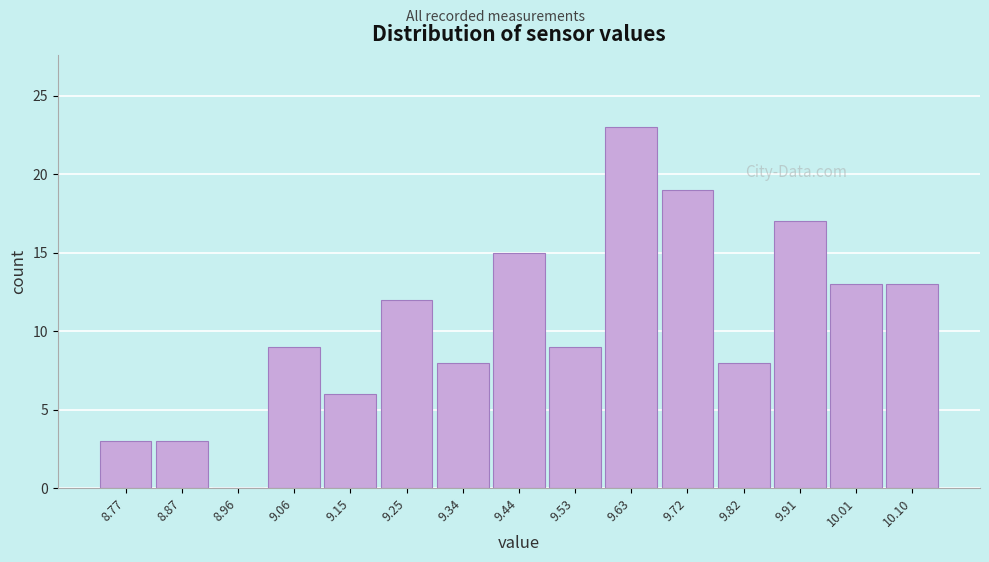

Reading right to left, what are all the values shown in this chart?

10.10=13	10.01=13	9.91=17	9.82=8	9.72=19	9.63=23	9.53=9	9.44=15	9.34=8	9.25=12	9.15=6	9.06=9	8.96=0	8.87=3	8.77=3